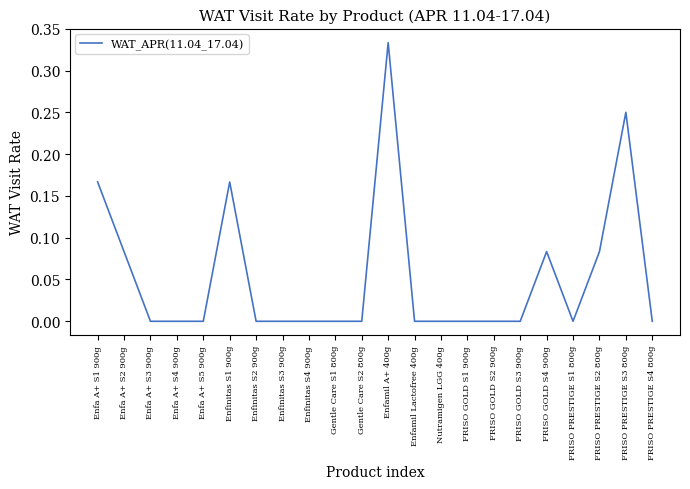

What is the change in value from Enfinitas S2 900g to FRISO PRESTIGE S2 800g?

+0.1